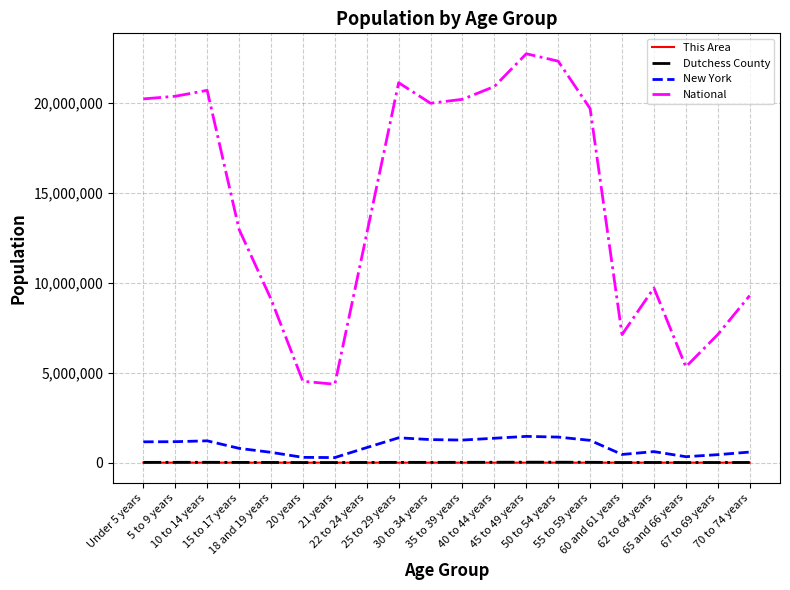

Which series has the widest spread of values?

National